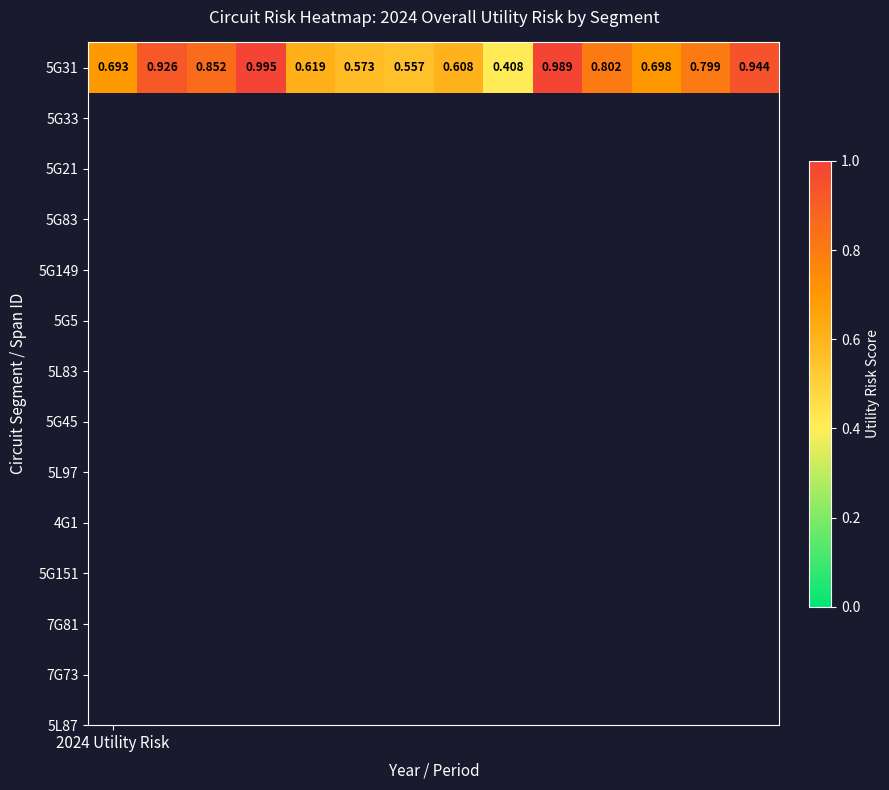

True or false: the data shows 1.0 at 3.

True